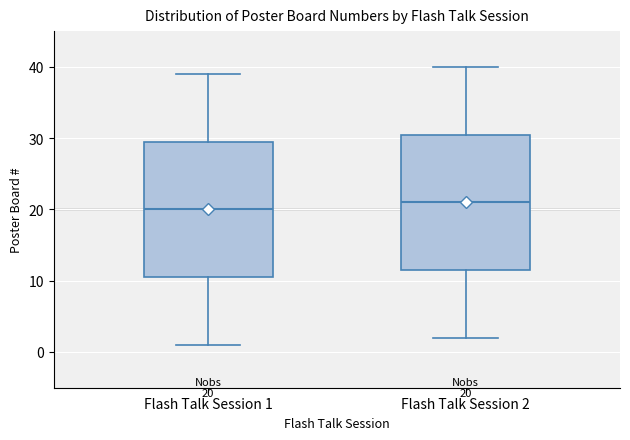

Which box has the highest median line?

Flash Talk Session 2